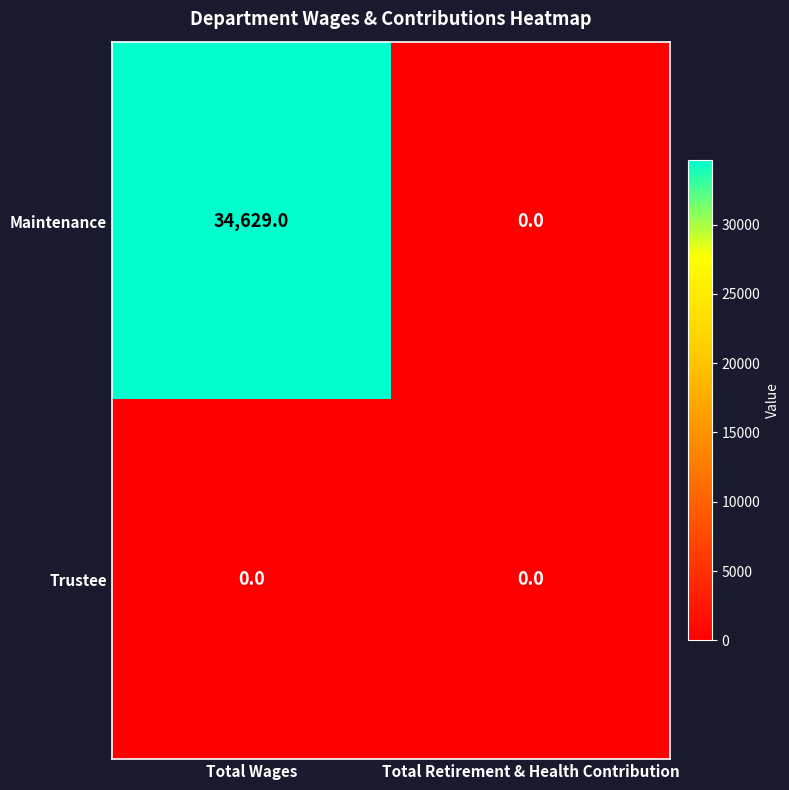

Which series has the largest total across all categories?

Maintenance